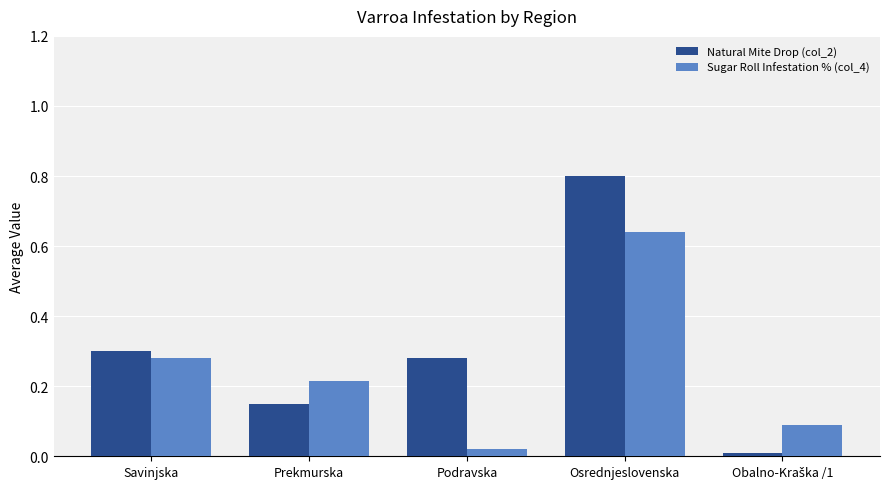

How many bars are there in total?

10